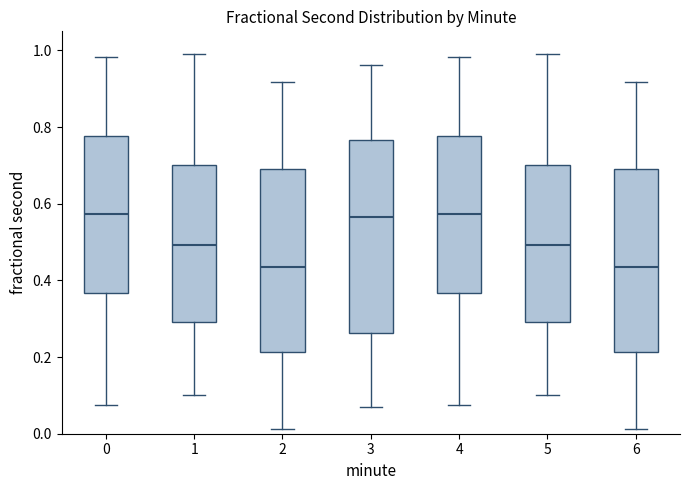

Where is the upper edge of the box at x = 3 on the y-axis? The values are not printed on the chart, so give them approximately, as read against the axis.

0.76